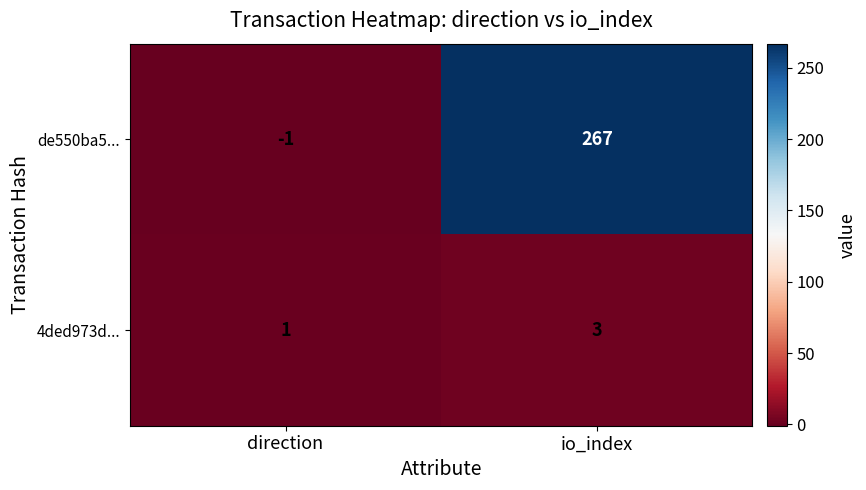

At how many categories does at least one series exceed 7?

1